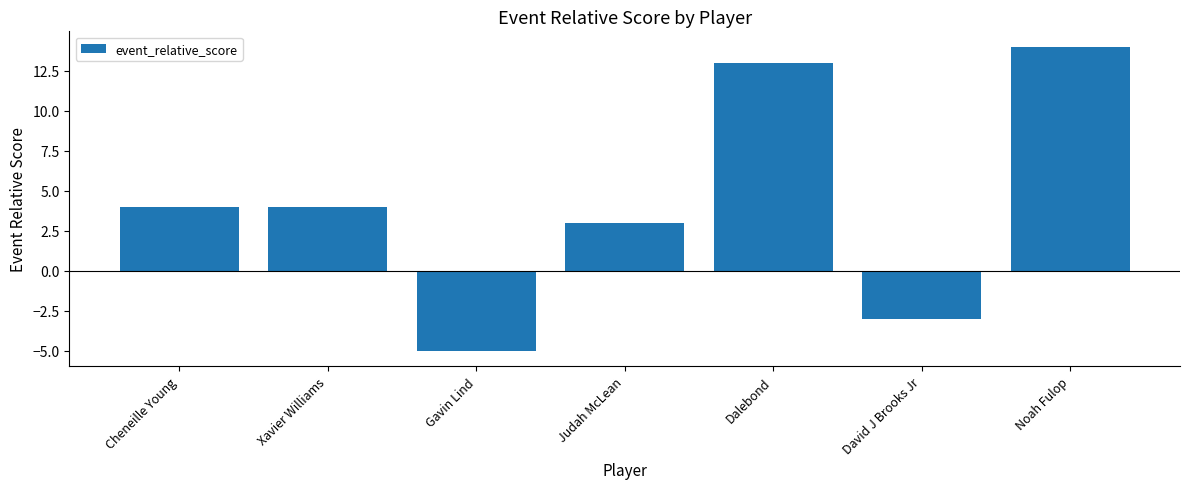

How many values are below 4?

3